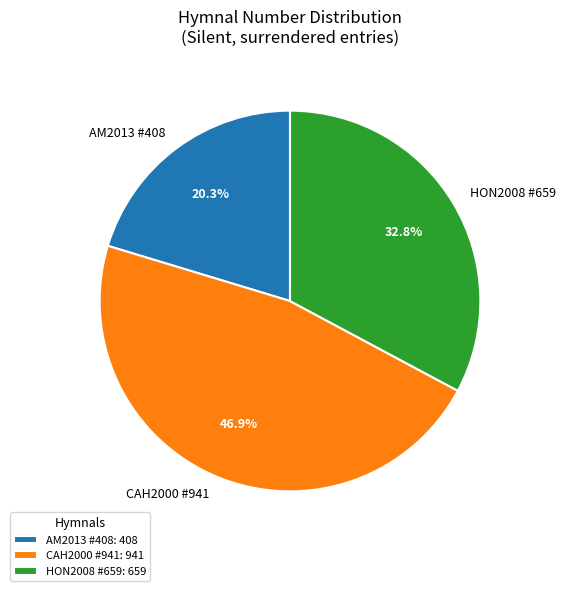

Does AM2013 #408 account for over 50% of the chart?

No